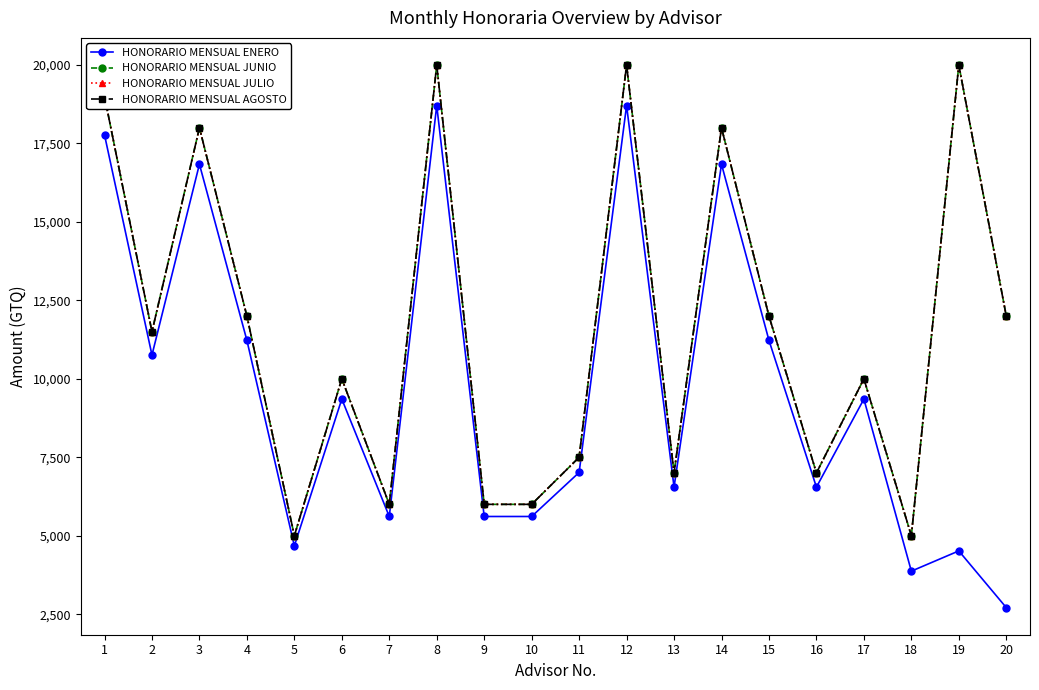

Does the chart have visible grid lines?

No